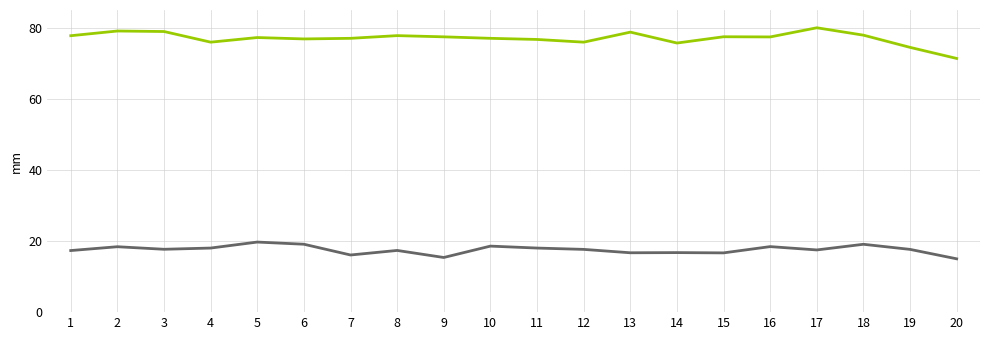

How many categories are shown in the chart?

20